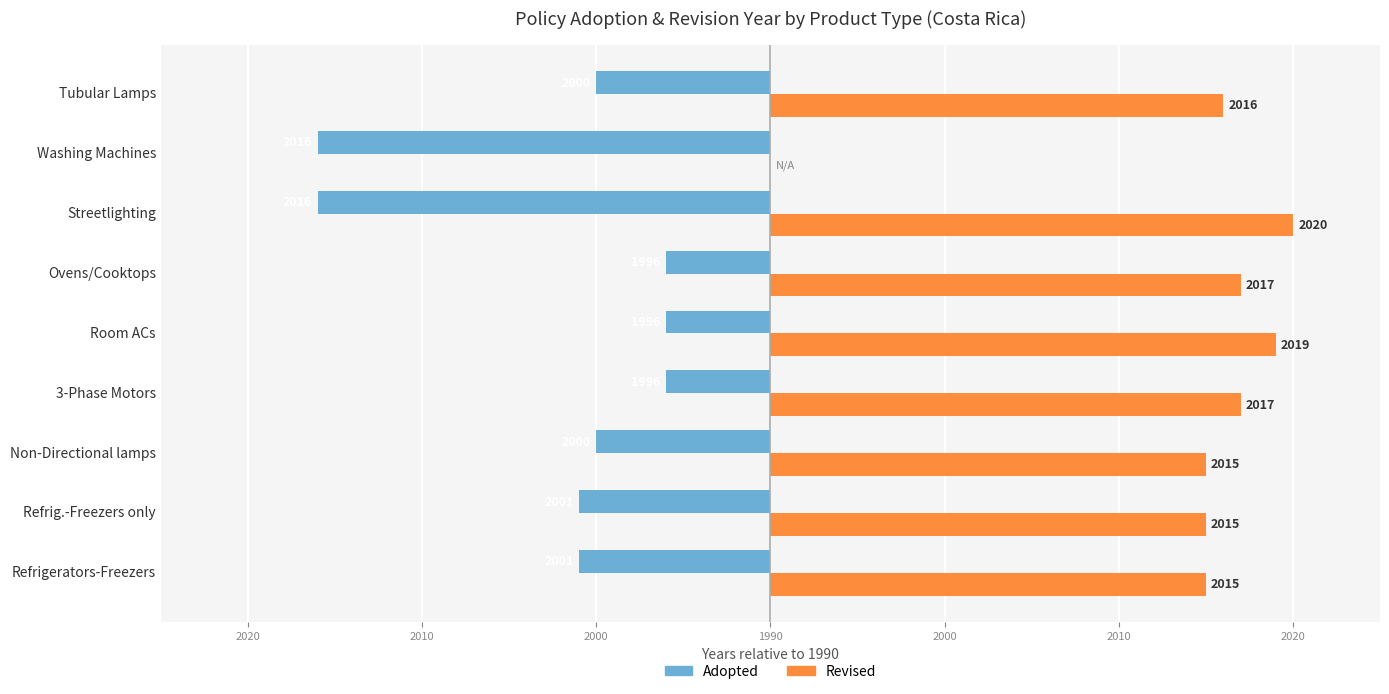

What is the lowest value of the Adopted series?

-26